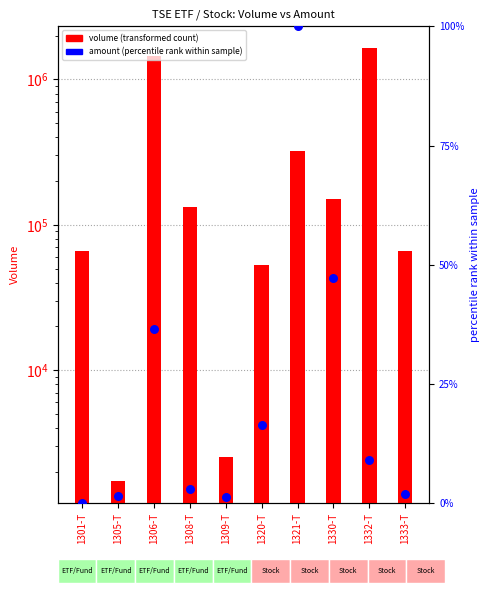

At which category is the sum across all series the highest?

1332-T